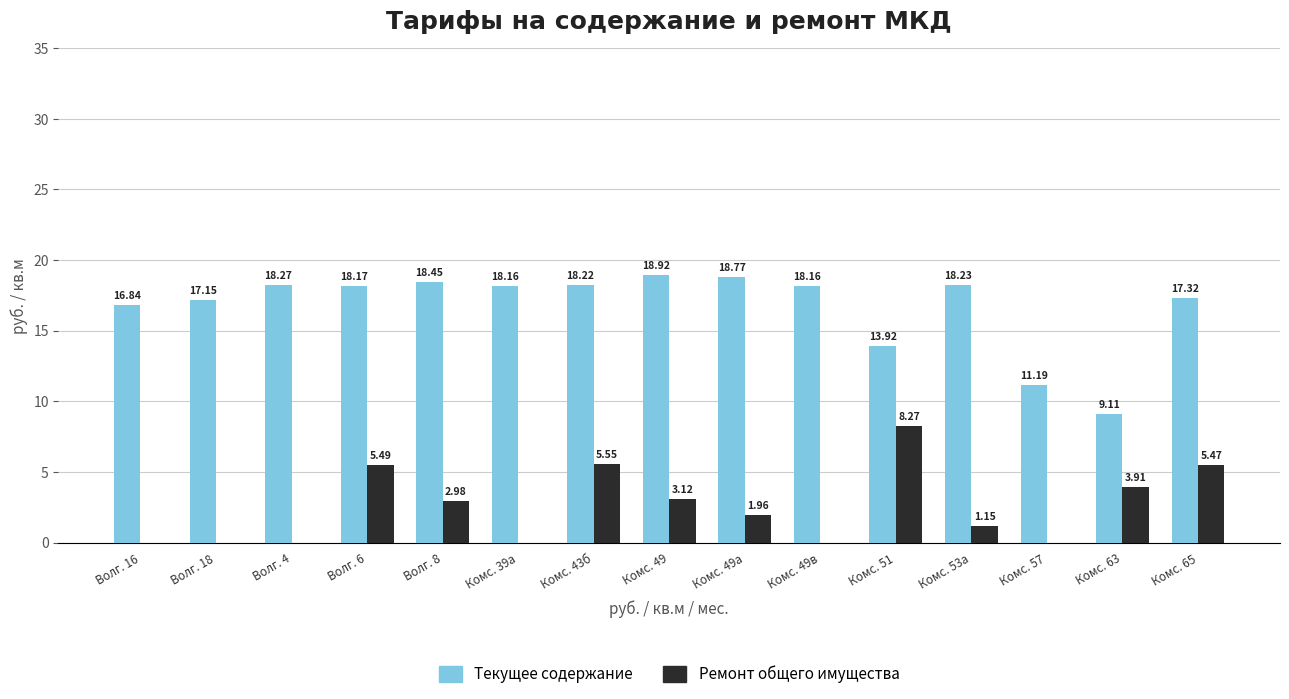

What is the total value across all series at Волг. 6?

23.7